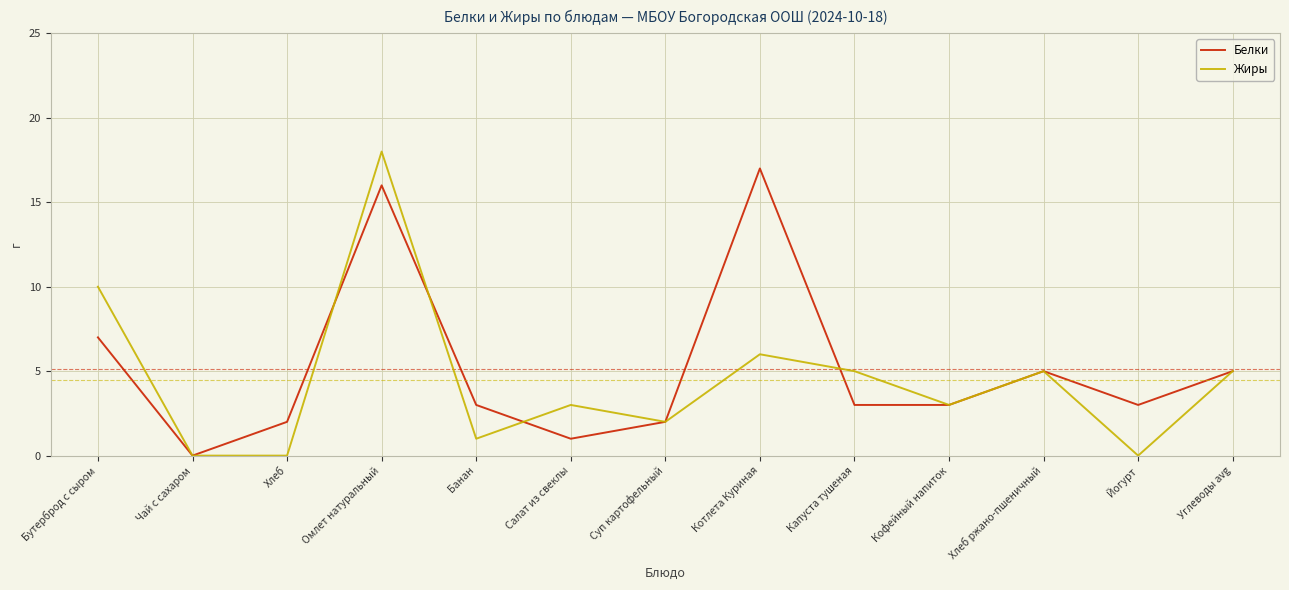

At Йогурт, list the series in order from smallest to largest.

Жиры, Белки